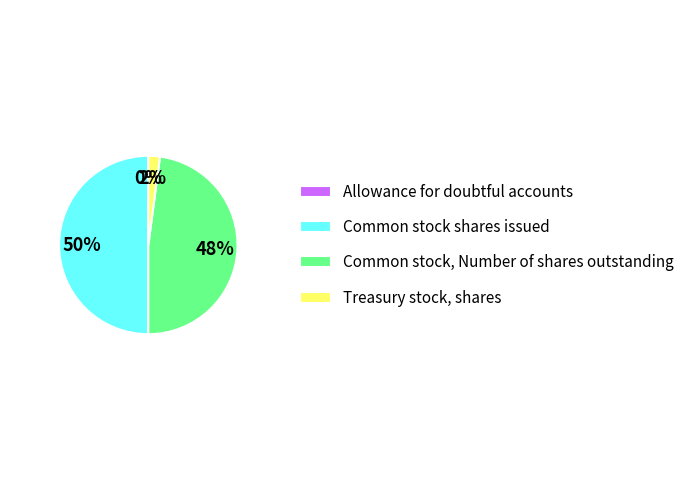

To the nearest percent, what is the difference between the Treasury stock, shares and Common stock shares issued slice percentages?

48%